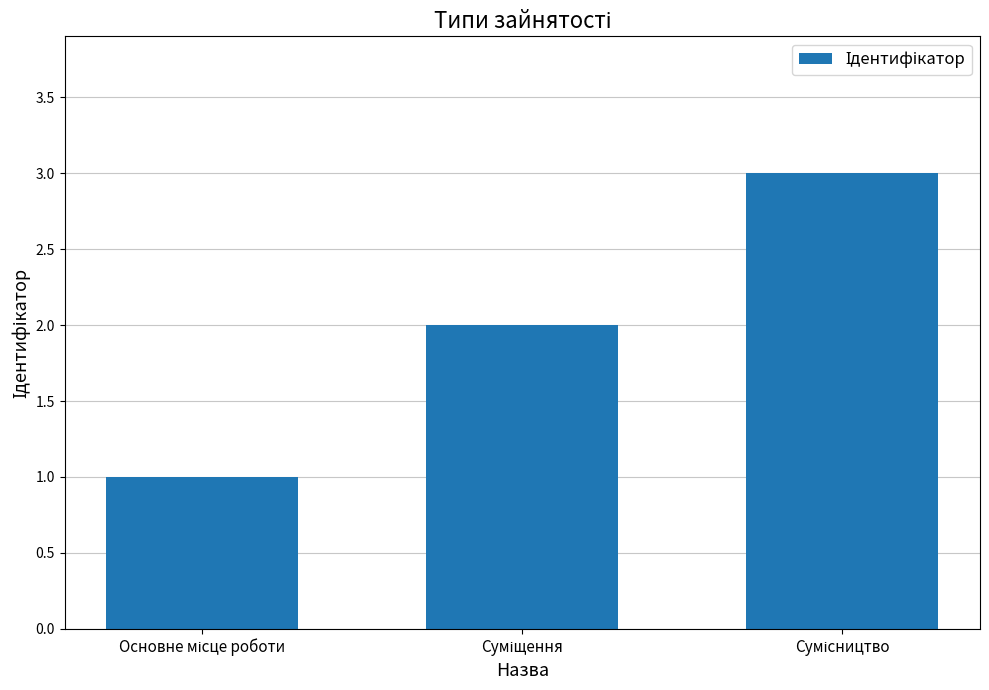

What is the sum of all values?

6